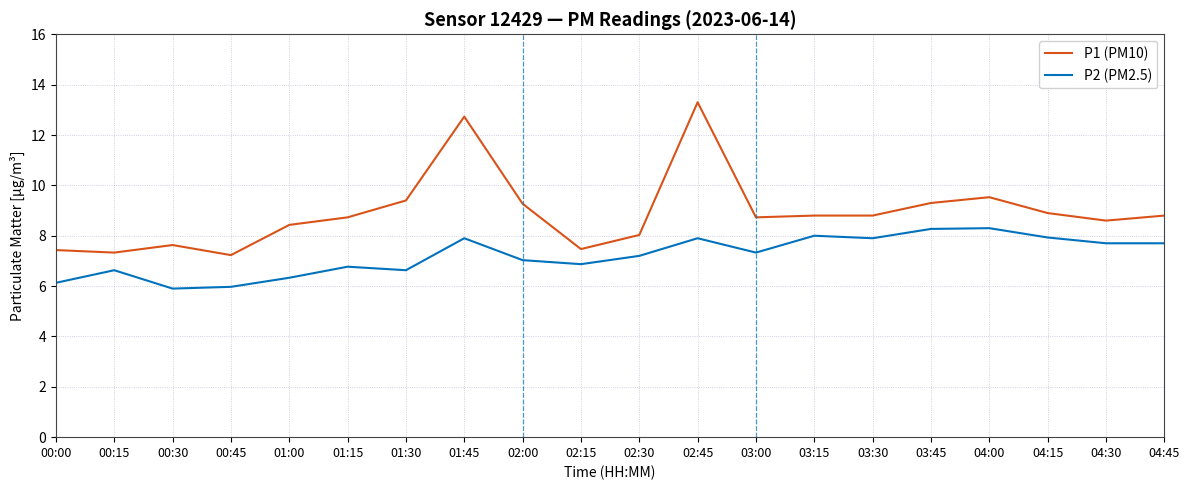

Which series has the largest range (max minus min)?

P1 (PM10)